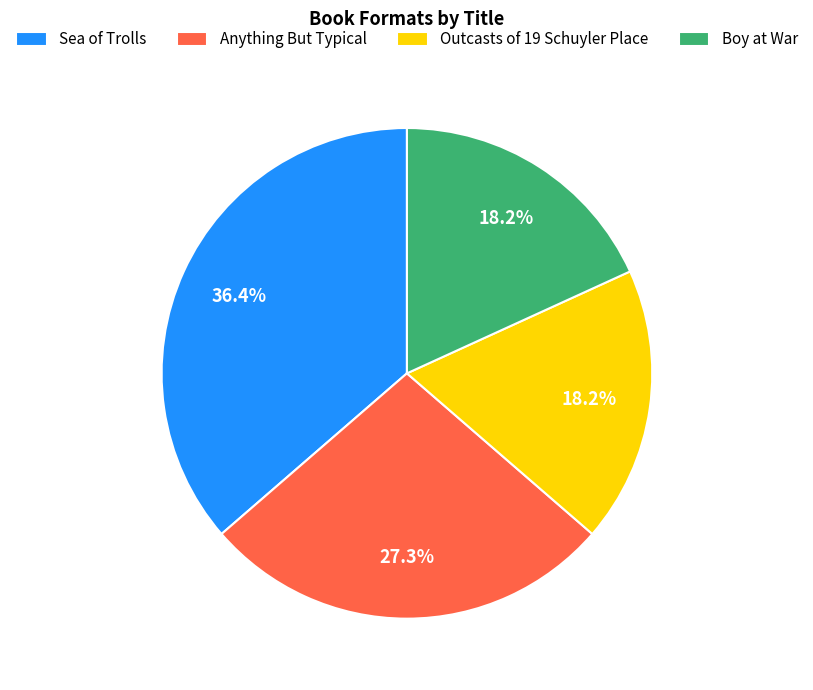

Is it true that Anything But Typical is 27% of the pie?

True